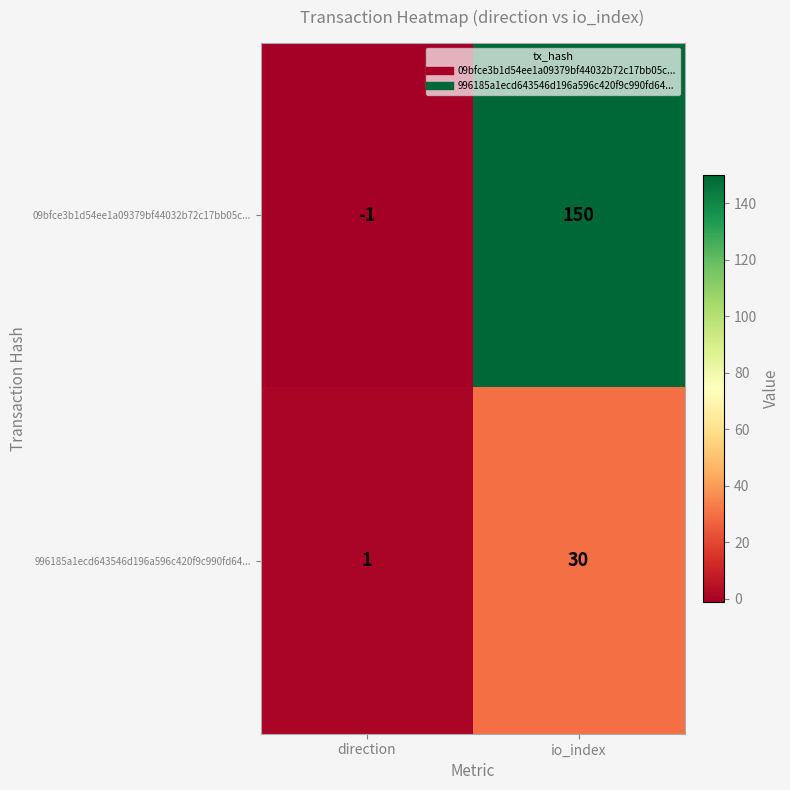

At io_index, list the series in order from smallest to largest.

996185a1ecd643546d196a596c420f9c990fd64..., 09bfce3b1d54ee1a09379bf44032b72c17bb05c...